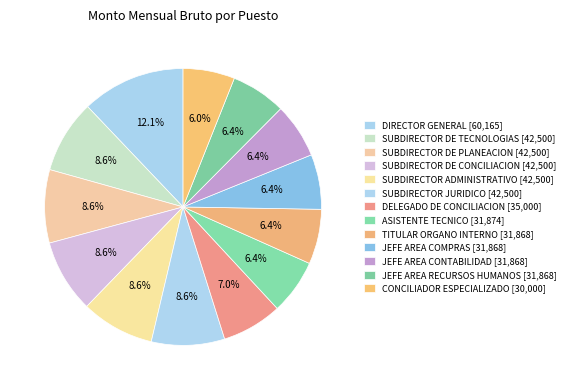

Count the number of slices in the pie.

13